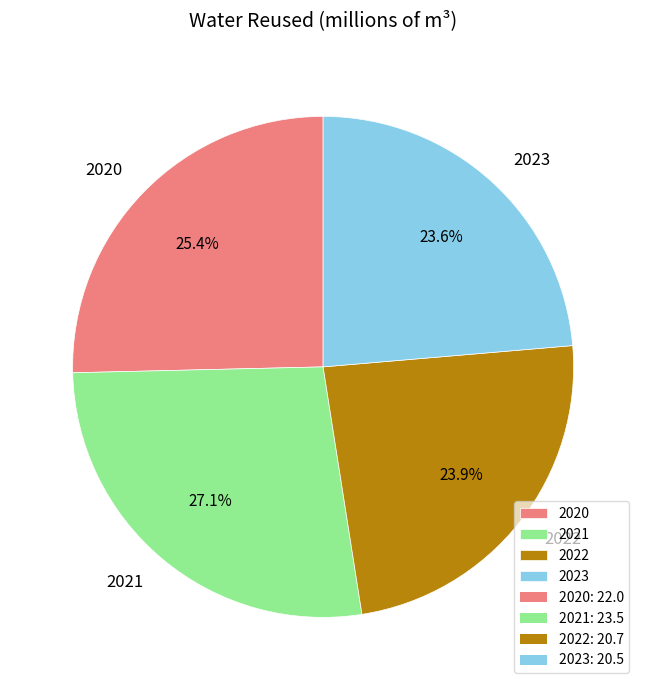

The 2021 slice represents 14% of the pie. True or false?

False